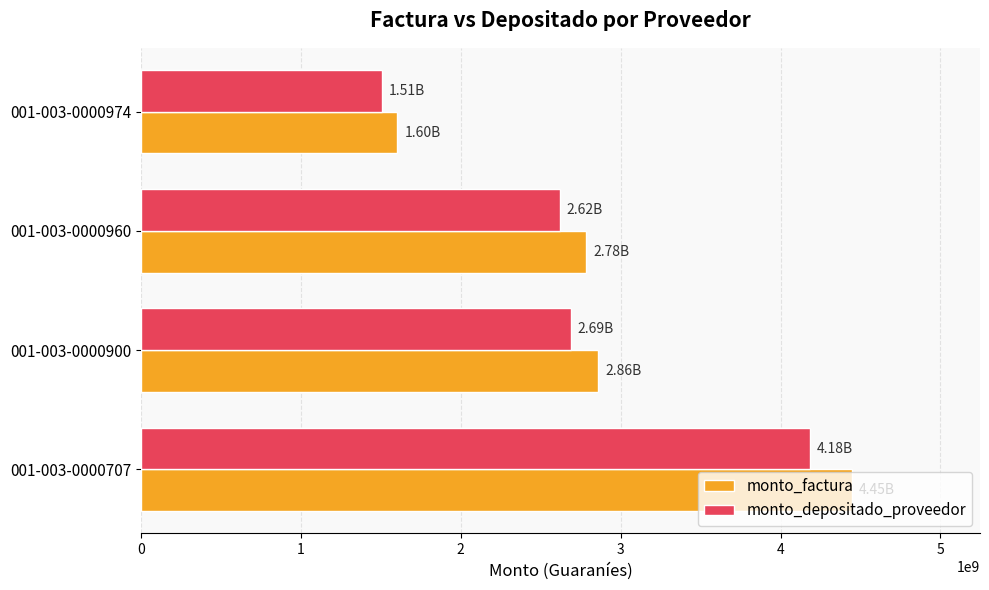

What is the difference between the maximum and minimum values in the monto_depositado_proveedor series?

2676333273